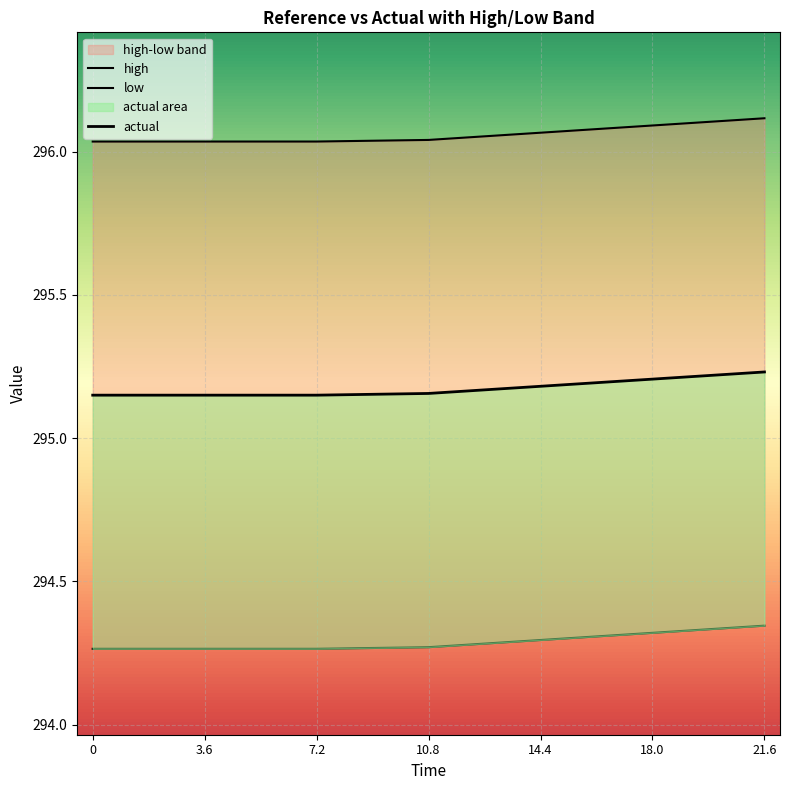

True or false: low and high cross at least once.

False